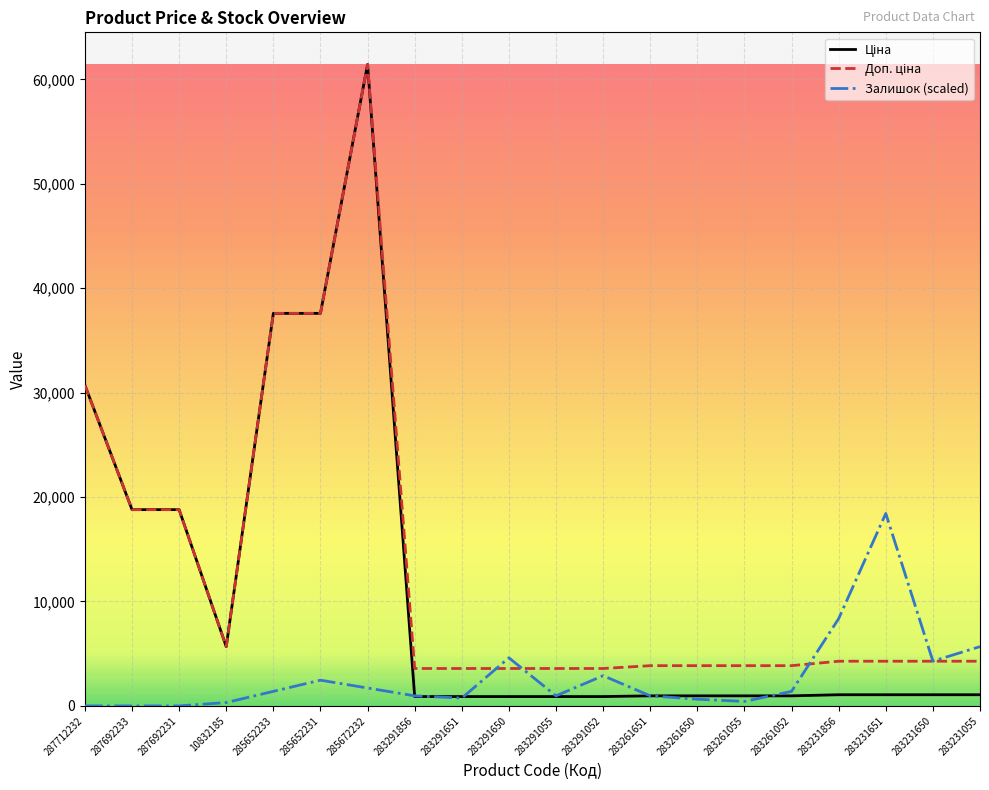

What is the greatest value displayed?

61434.3